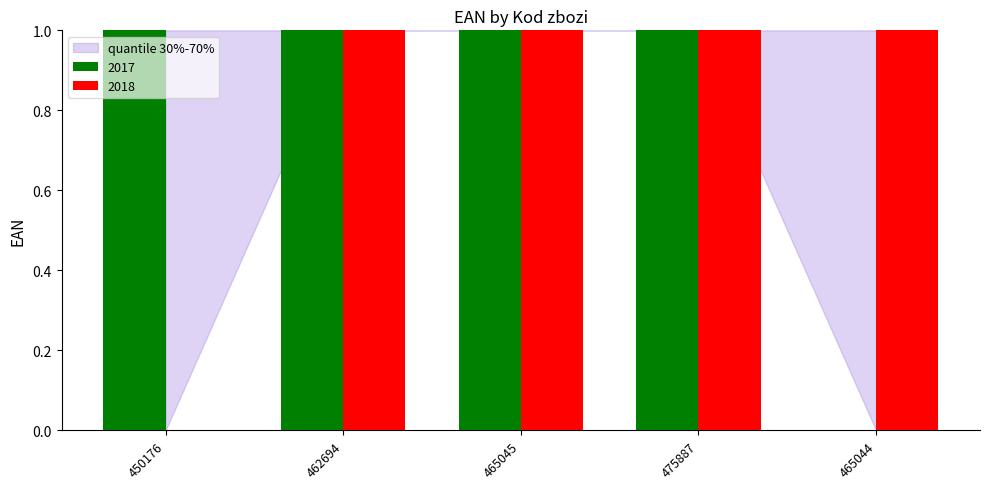

Which series changed the most between 450176 and 465045?

2018